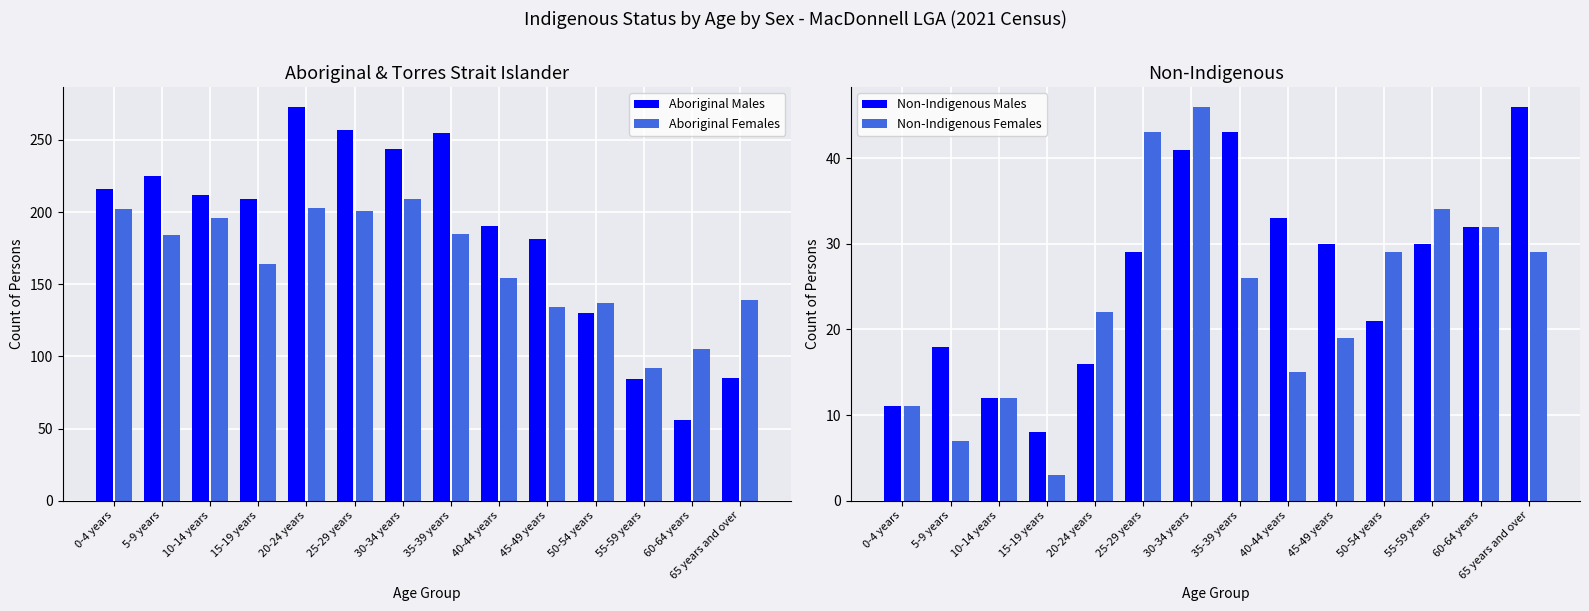

What position from the left is 40-44 years?

9